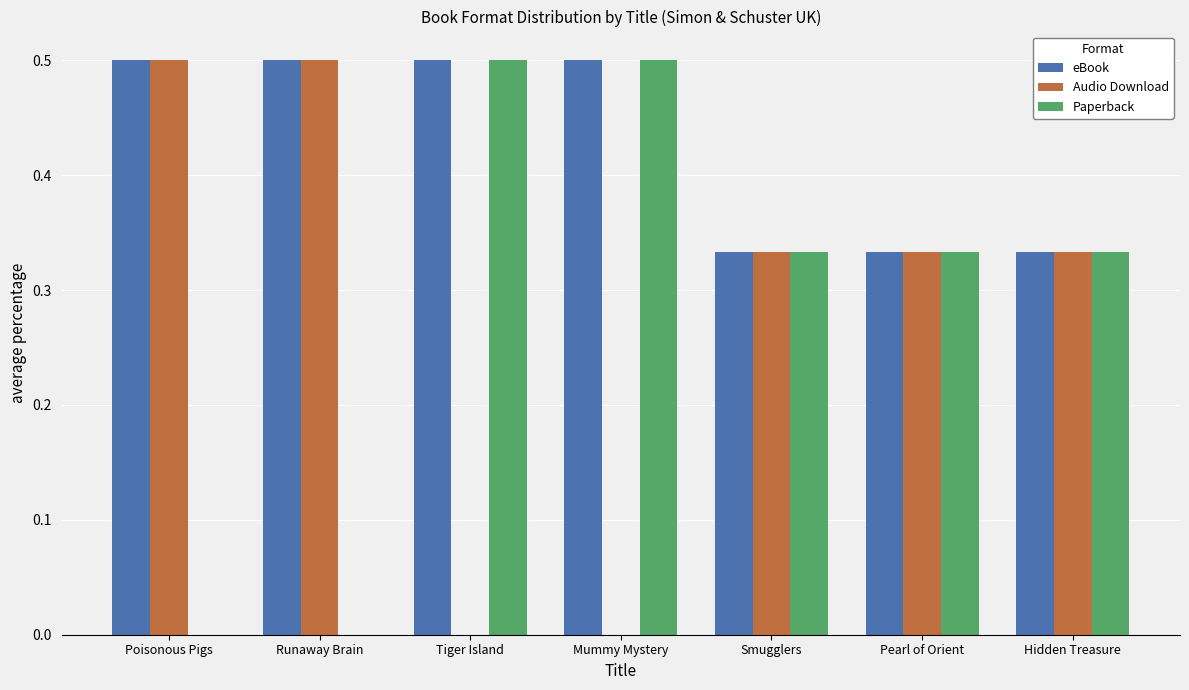

Between Tiger Island and Smugglers, which series saw the biggest shift?

Audio Download